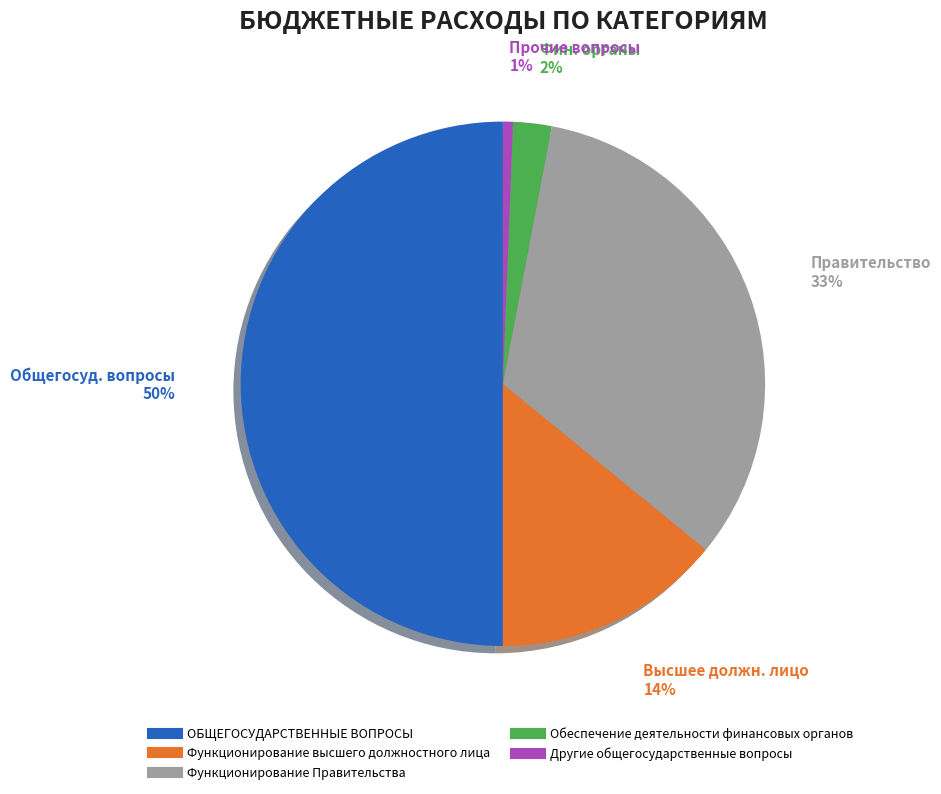

What is the ratio of the value at ОБЩЕГОСУДАРСТВЕННЫЕ ВОПРОСЫ to the value at Функционирование Правительства?

1.5